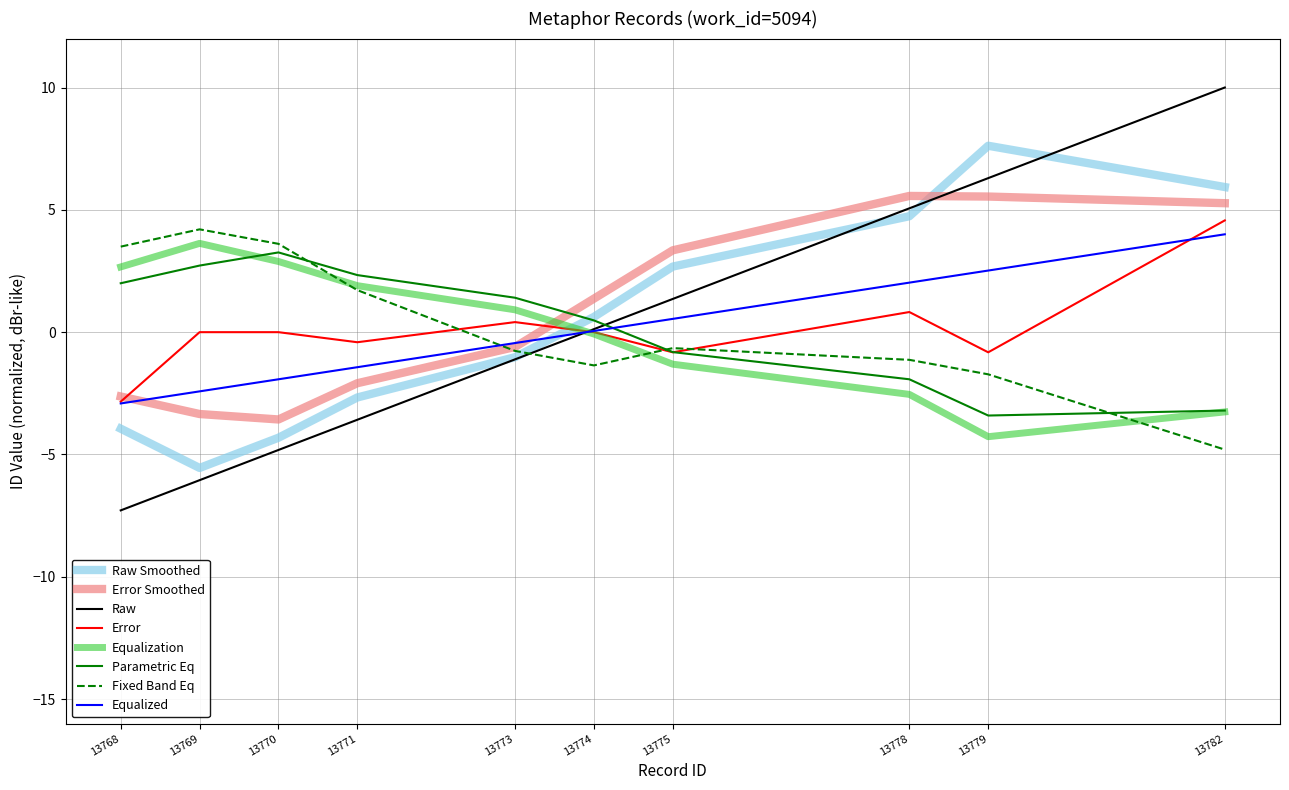

Which series ends up on top after the final intersection of Fixed Band Eq and Equalized?

Equalized